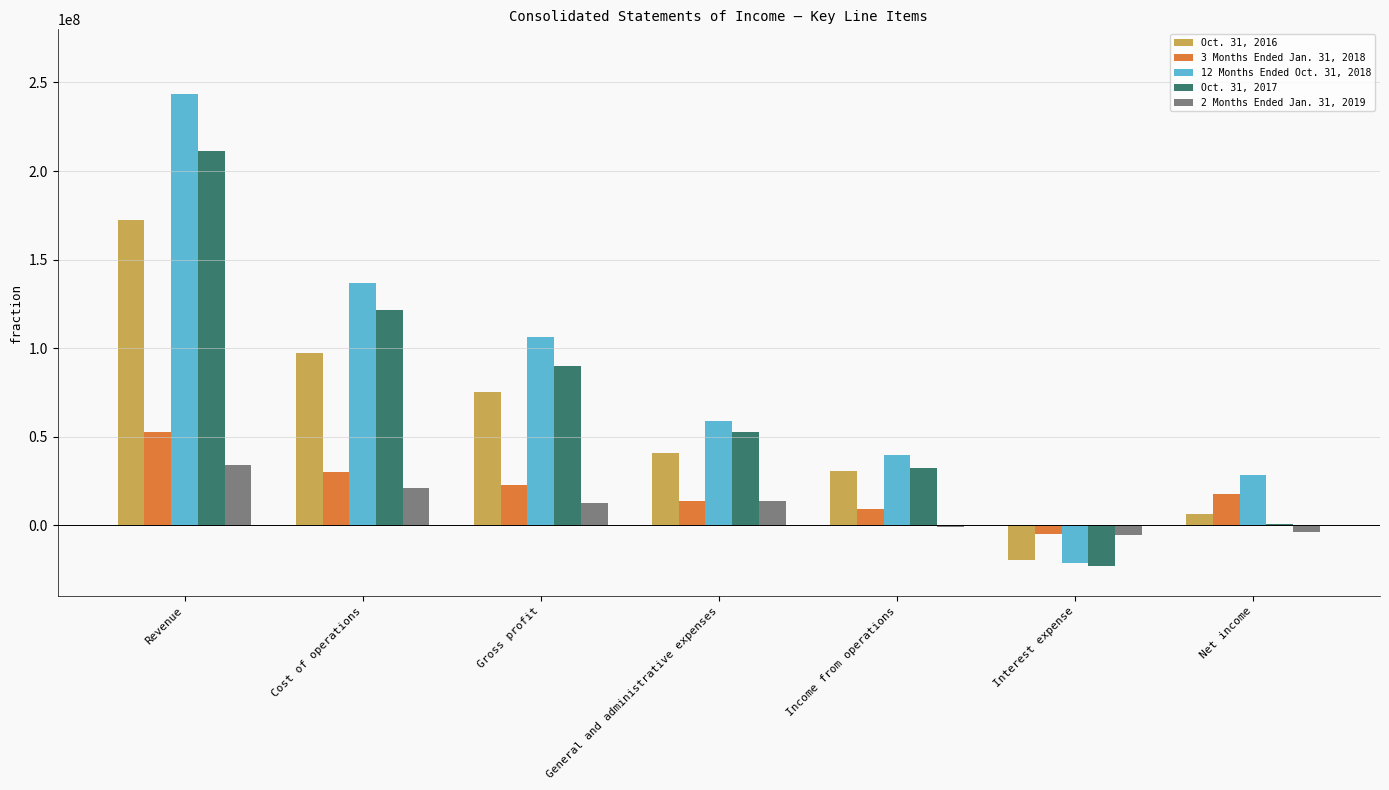

True or false: Oct. 31, 2016 has a value of -33380013 at Interest expense.

False